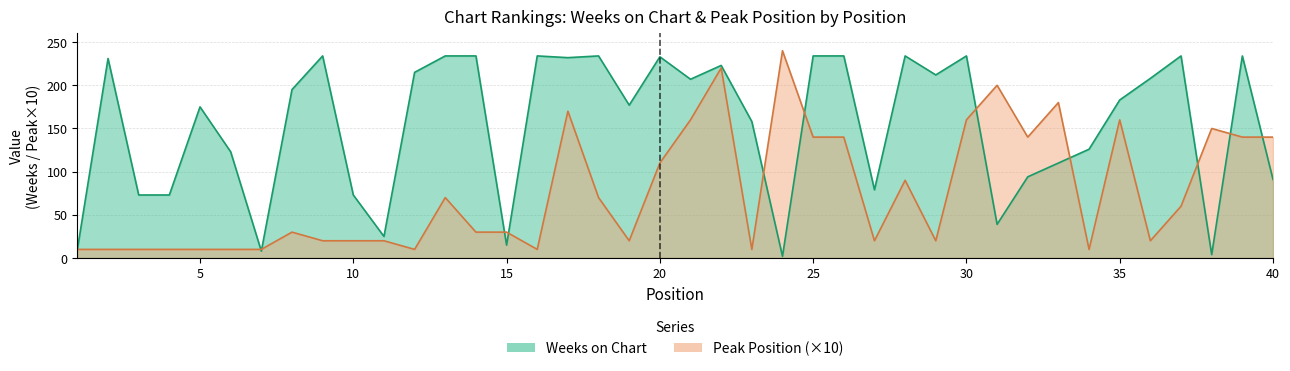

How many interior local peaks does the Peak Position series have?

10